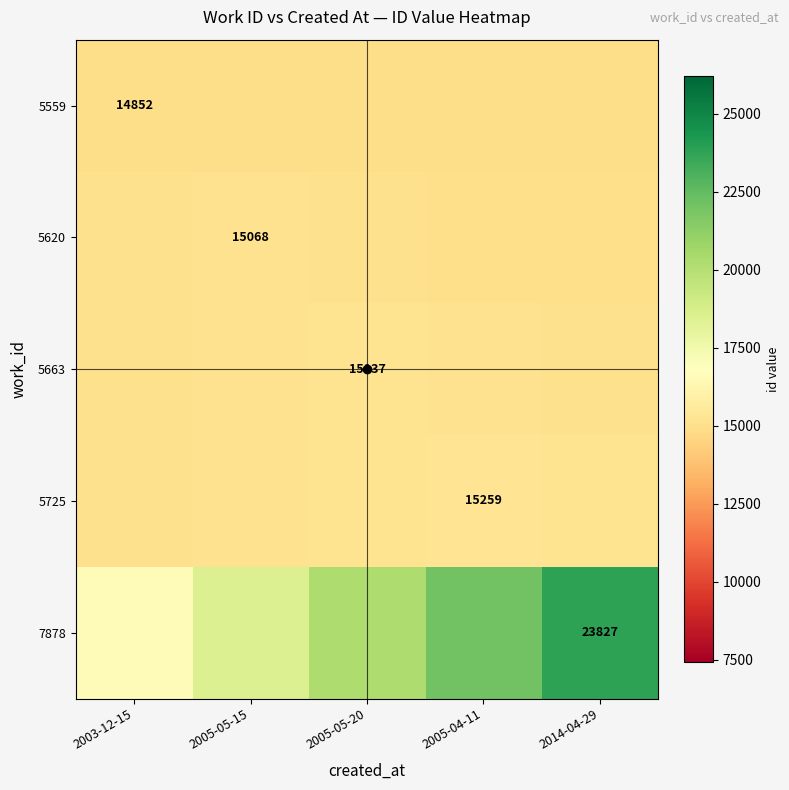

Is it true that 5559 equals 14852.0 at 2003-12-15?

True